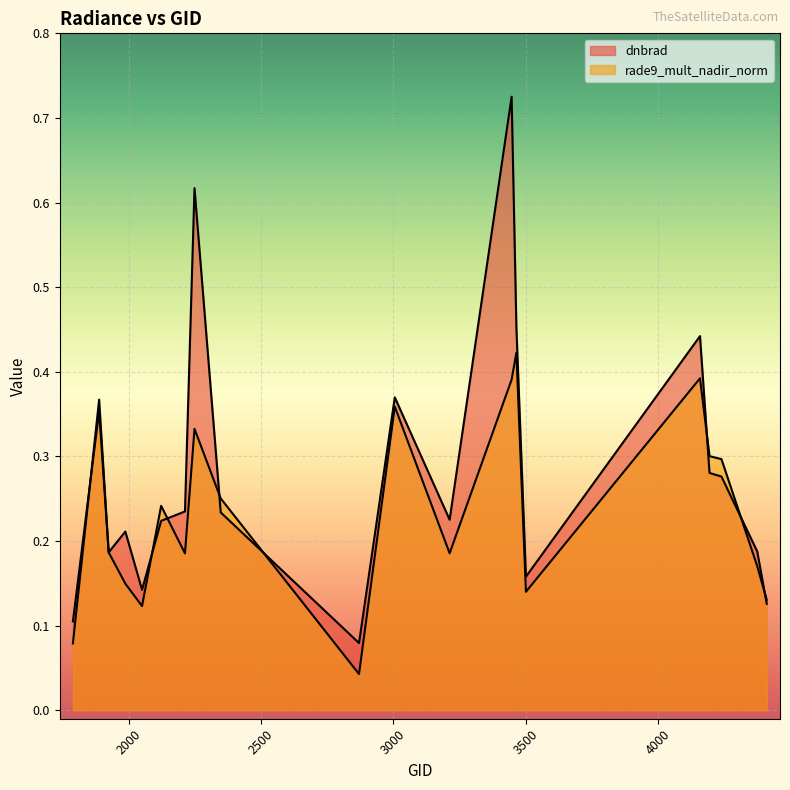

Reading left to right, extract all data points from this chart.

dnbrad: 0.1	0.4	0.2	0.2	0.1	0.2	0.2	0.6	0.2	0.1	0.4	0.2	0.7	0.5	0.2	0.4	0.3	0.3	0.2	0.1
rade9_mult_nadir_norm: 0.1	0.4	0.2	0.1	0.1	0.2	0.2	0.3	0.3	0.0	0.4	0.2	0.4	0.4	0.1	0.4	0.3	0.3	0.2	0.1